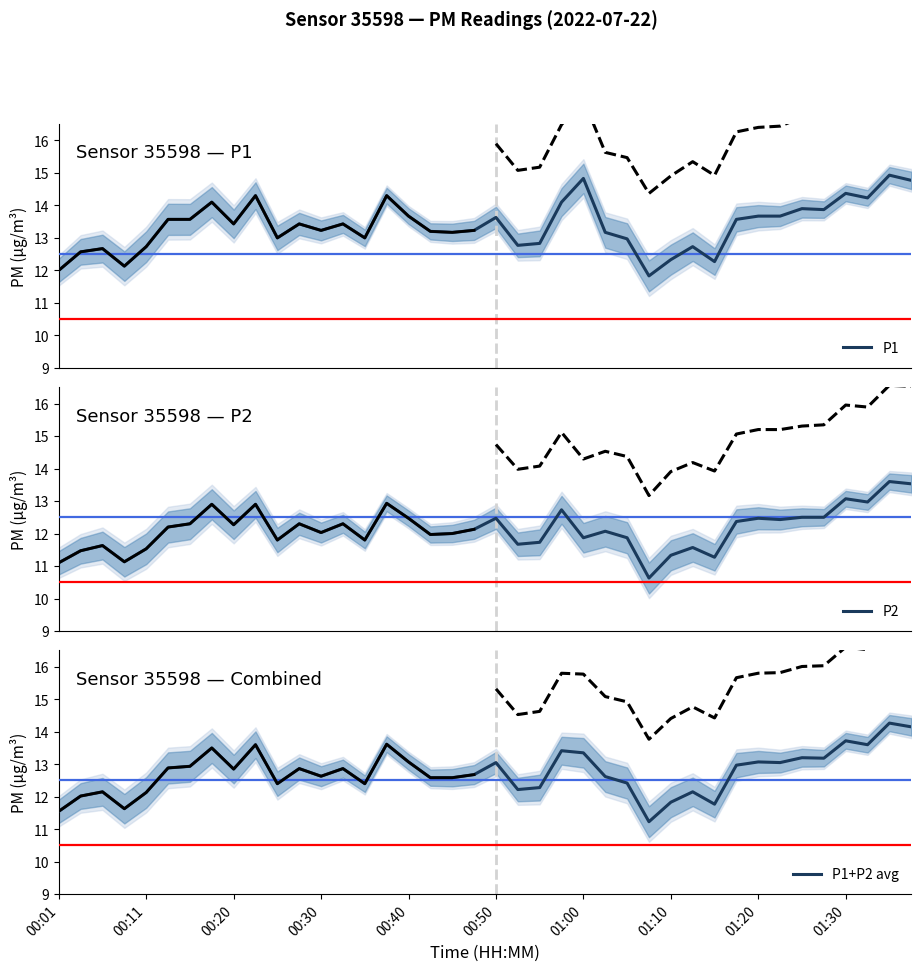

Which series changed the most between 10 and 20?

P2